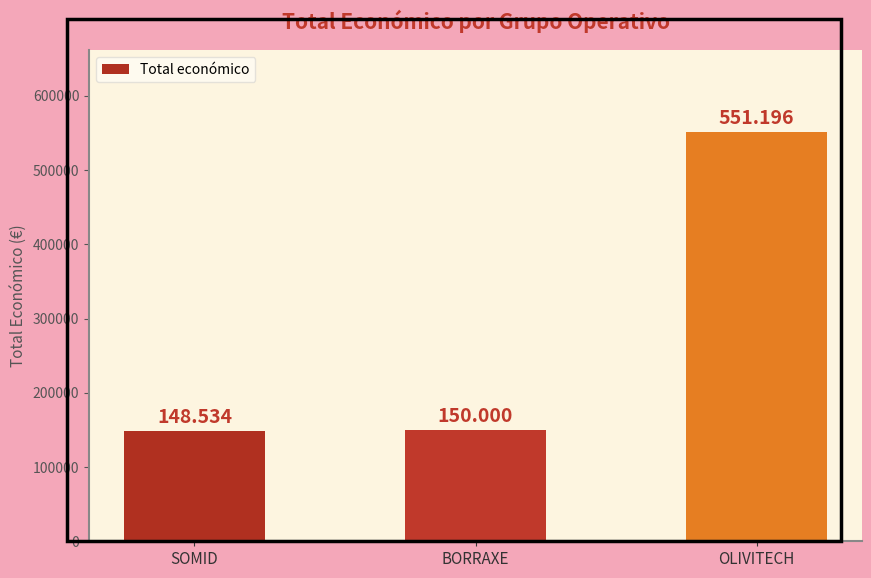

Reading left to right, extract all data points from this chart.

148534	150000	551196